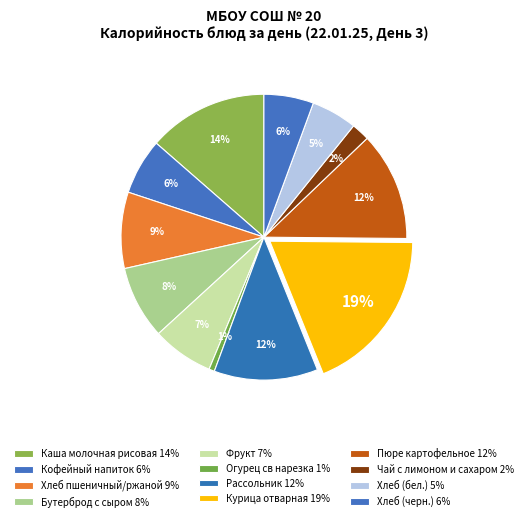

To the nearest percent, what is the combined percentage of Фрукт and Хлеб (бел.)?

12%